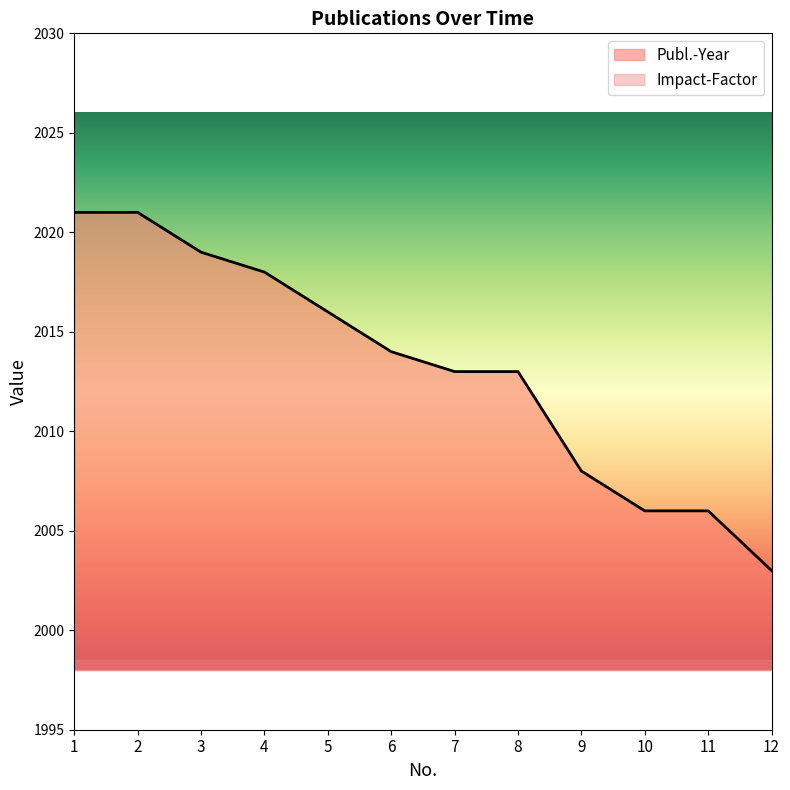

Rank the categories by value from lowest to highest.

12, 10, 11, 9, 7, 8, 6, 5, 4, 3, 1, 2